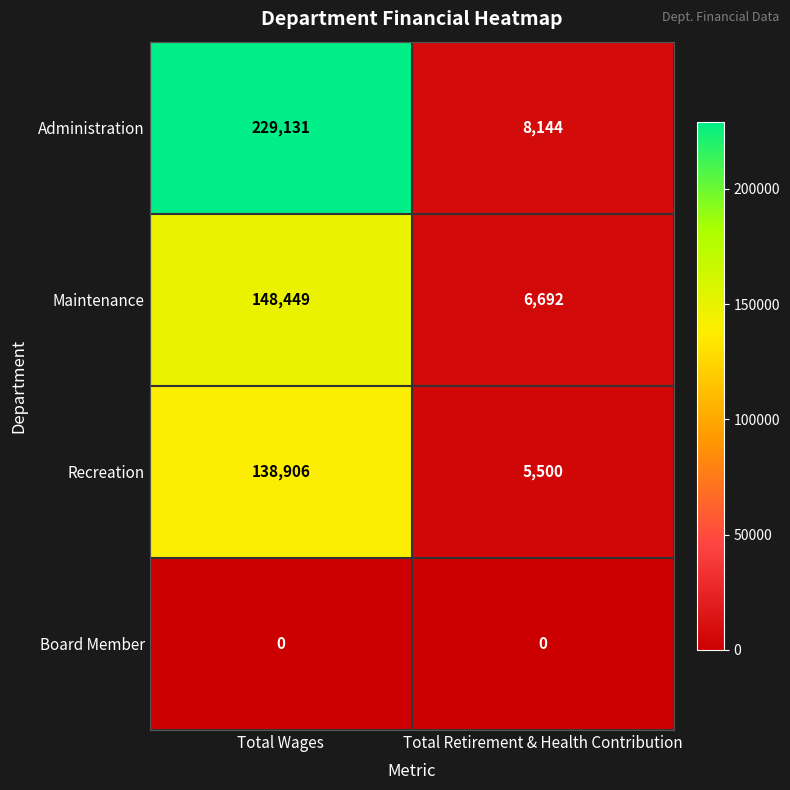

Reading left to right, list all the values displayed in this chart.

Administration: 229131	8144
Maintenance: 148449	6692
Recreation: 138906	5500
Board Member: 0	0